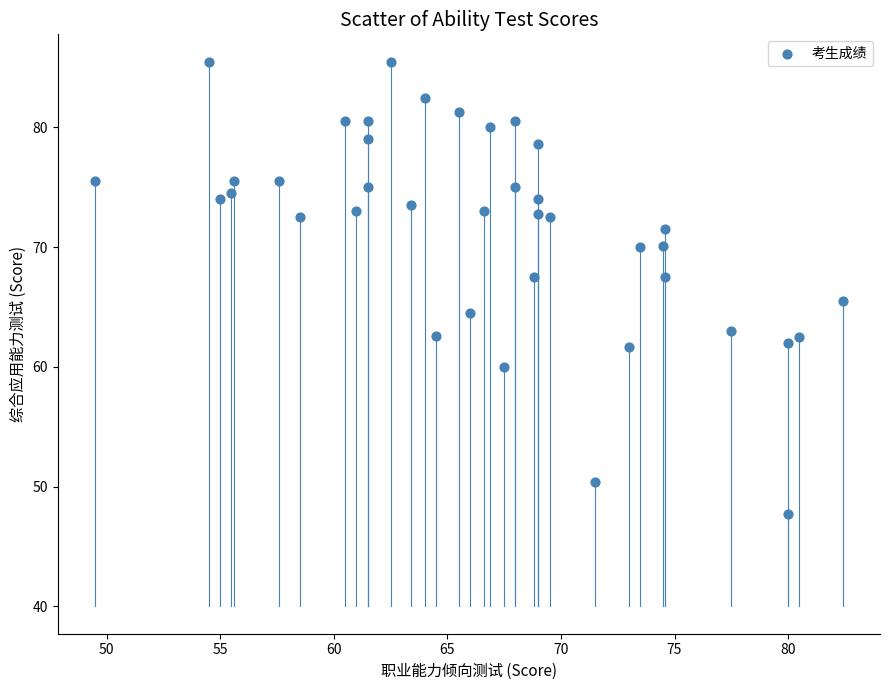

What is the range of X values (max minus min)?

32.9